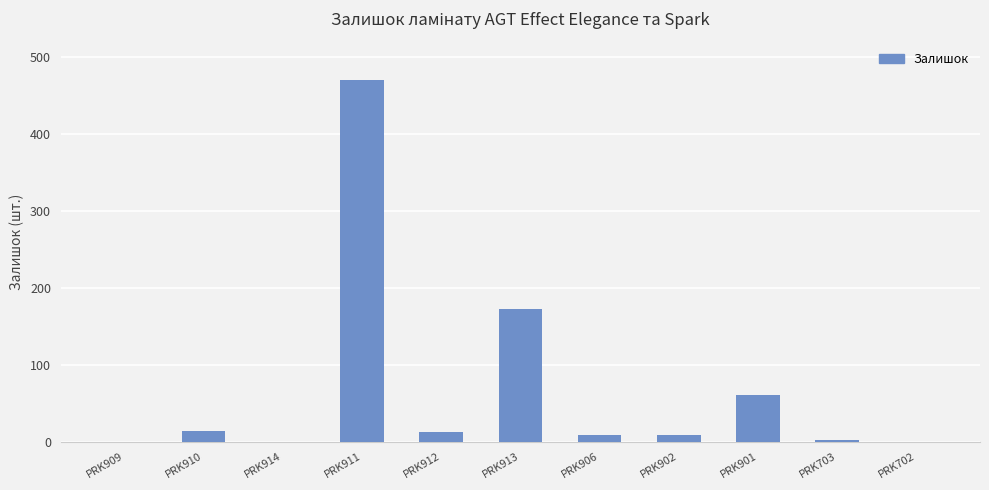

What is the average value?

68